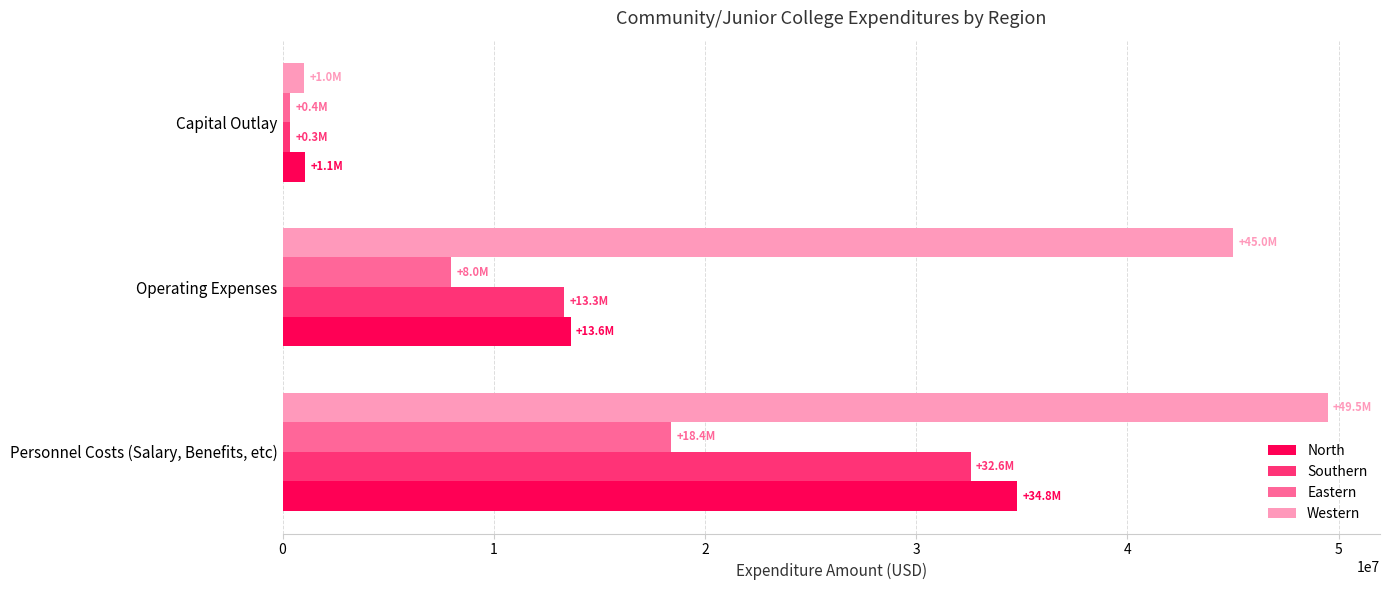

How many data points does each series have?

3